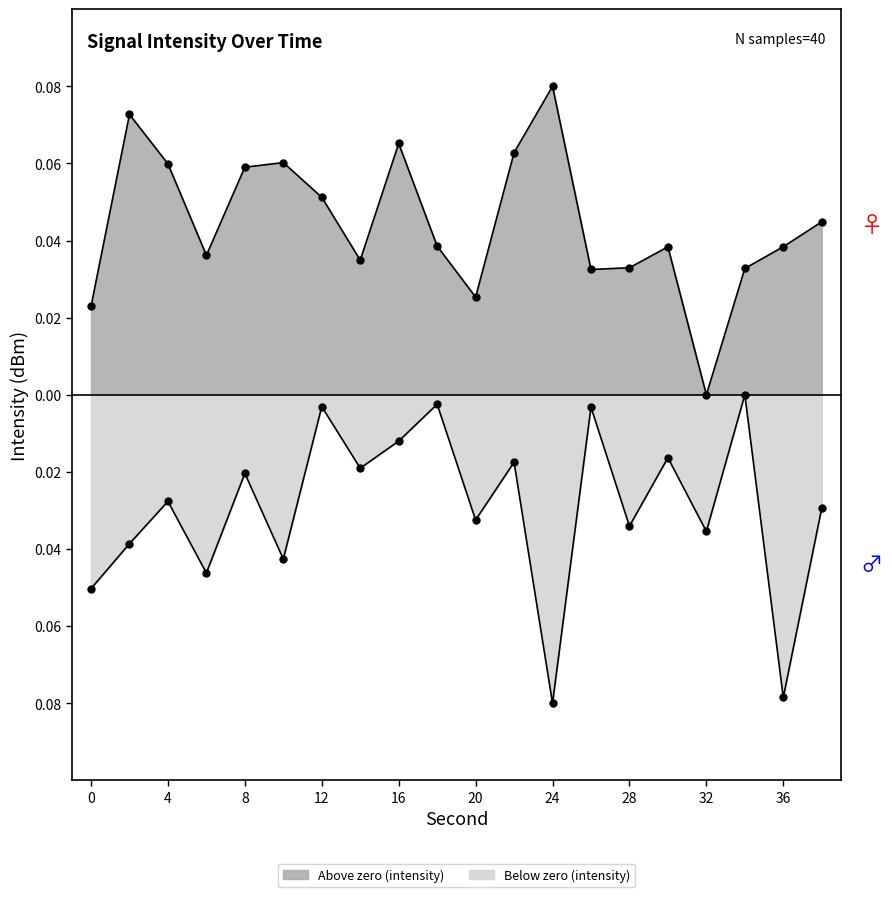

Which series changed the most between 4 and 12?

Below zero (intensity)